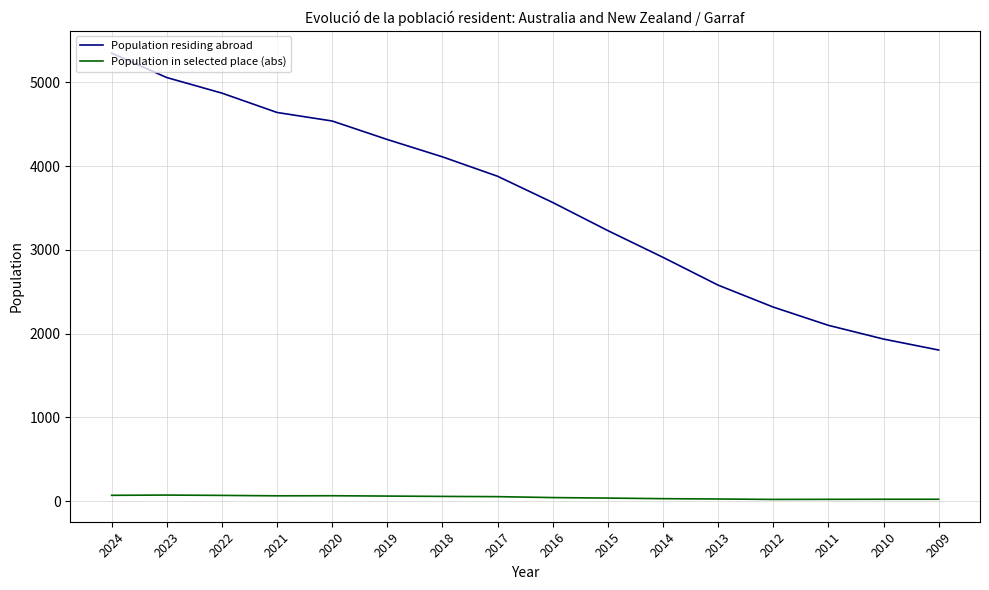

At which label is Population residing abroad closest to 3575?

2016